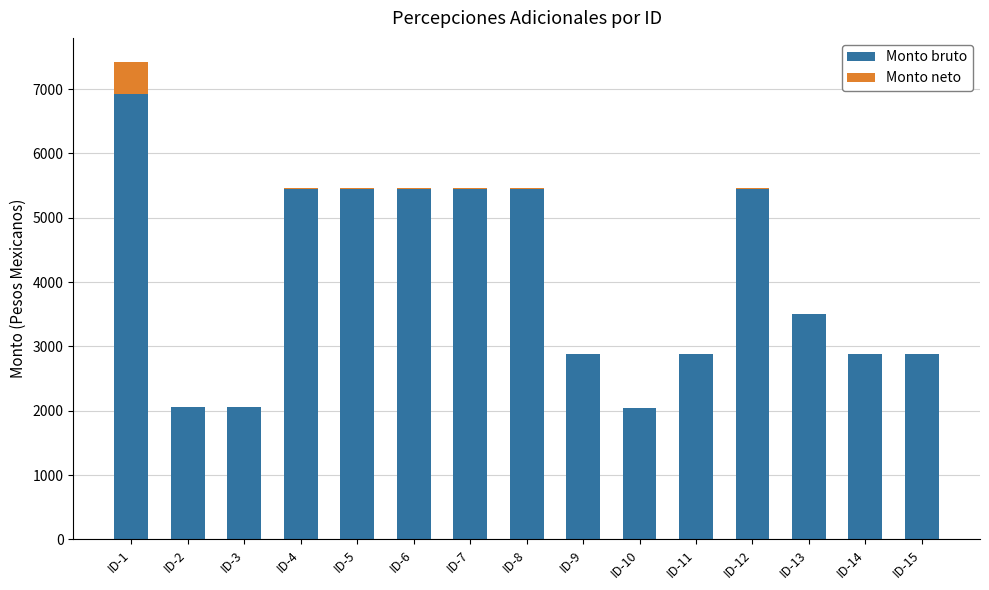

True or false: Monto neto has a value of 22.2 at ID-5.

True